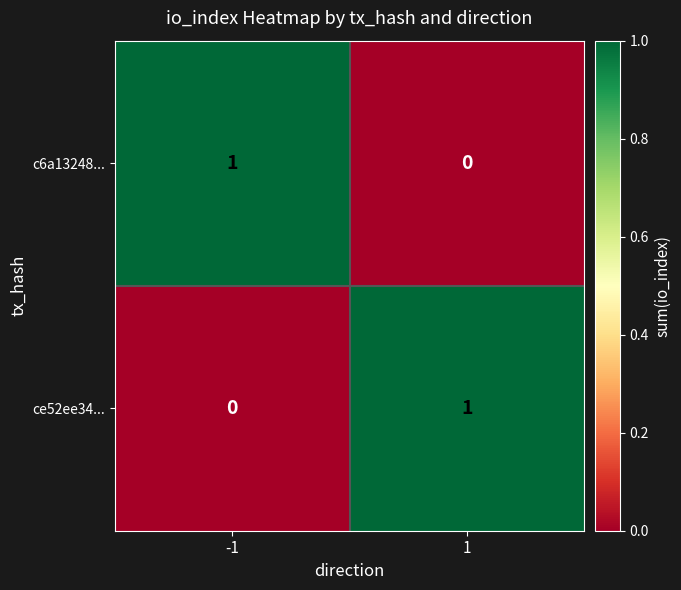

The value of c6a13248... at 1 is 0. True or false?

True